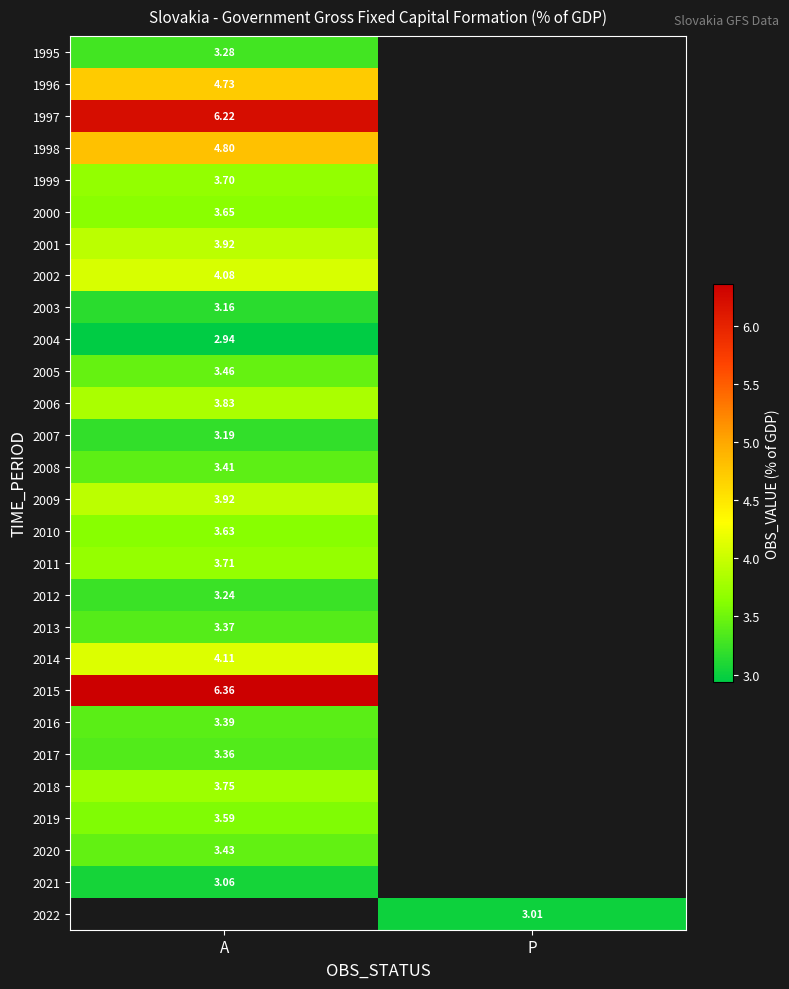

What is the highest value of the 2000 series?

3.6